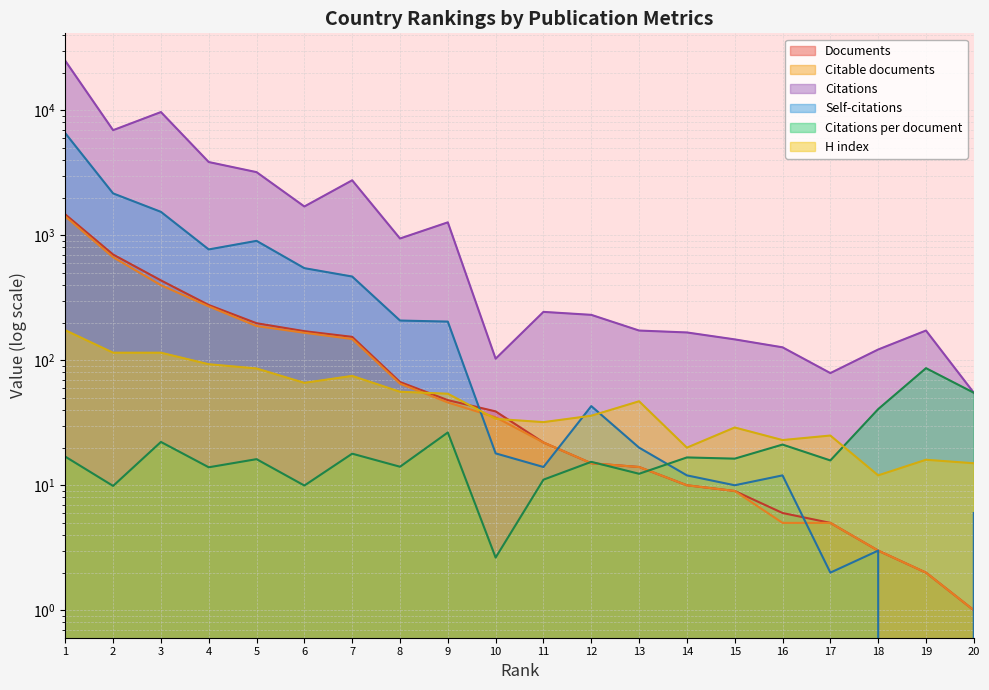

The value of Documents at 13 is 14.0. True or false?

True